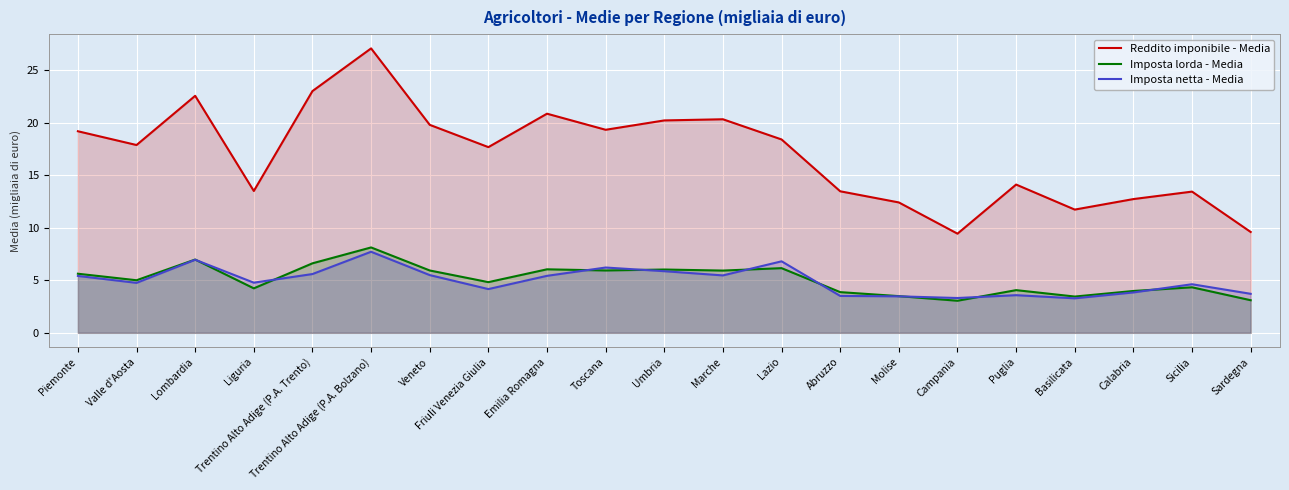

Where does the Reddito imponibile - Media series first go above 17?

Piemonte